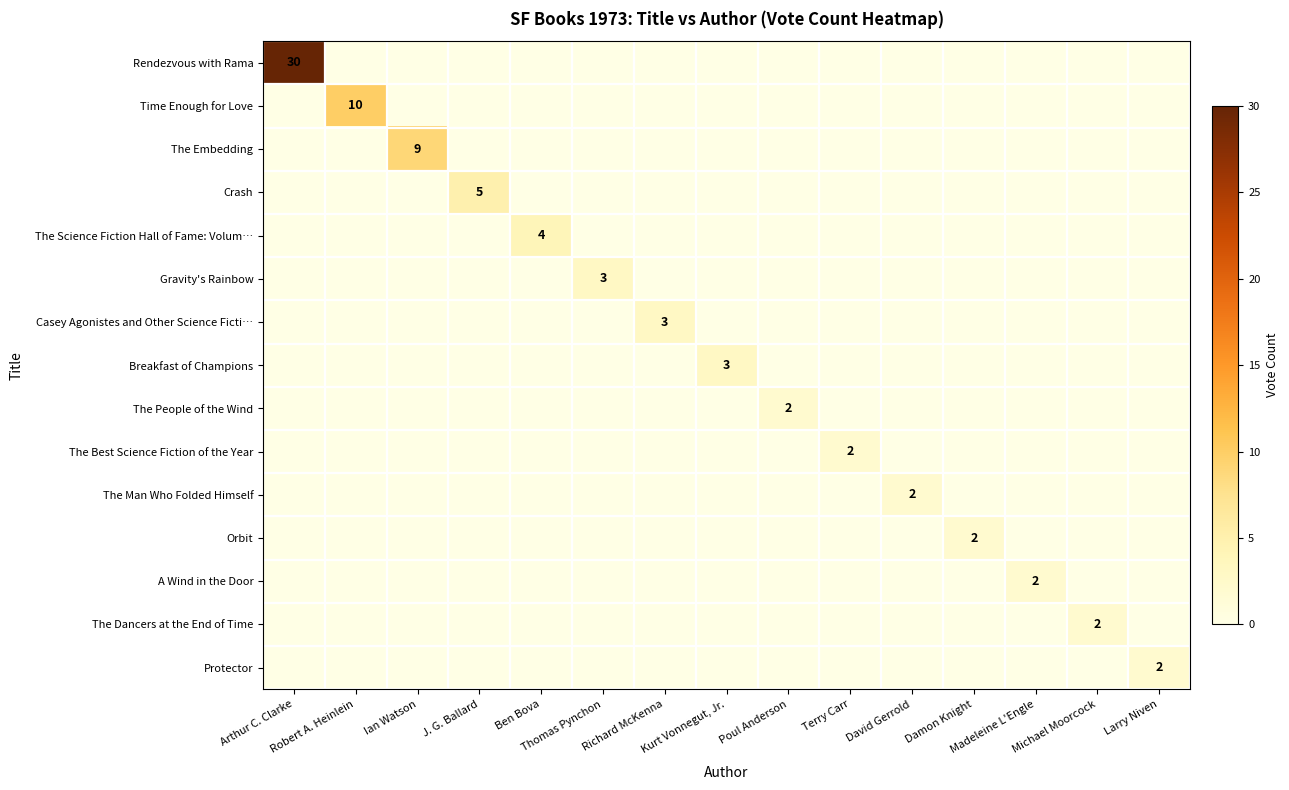

Rank the series at Richard McKenna from lowest to highest value.

Rendezvous with Rama, Time Enough for Love, The Embedding, Crash, The Science Fiction Hall of Fame: Volum…, Gravity's Rainbow, Breakfast of Champions, The People of the Wind, The Best Science Fiction of the Year, The Man Who Folded Himself, Orbit, A Wind in the Door, The Dancers at the End of Time, Protector, Casey Agonistes and Other Science Ficti…